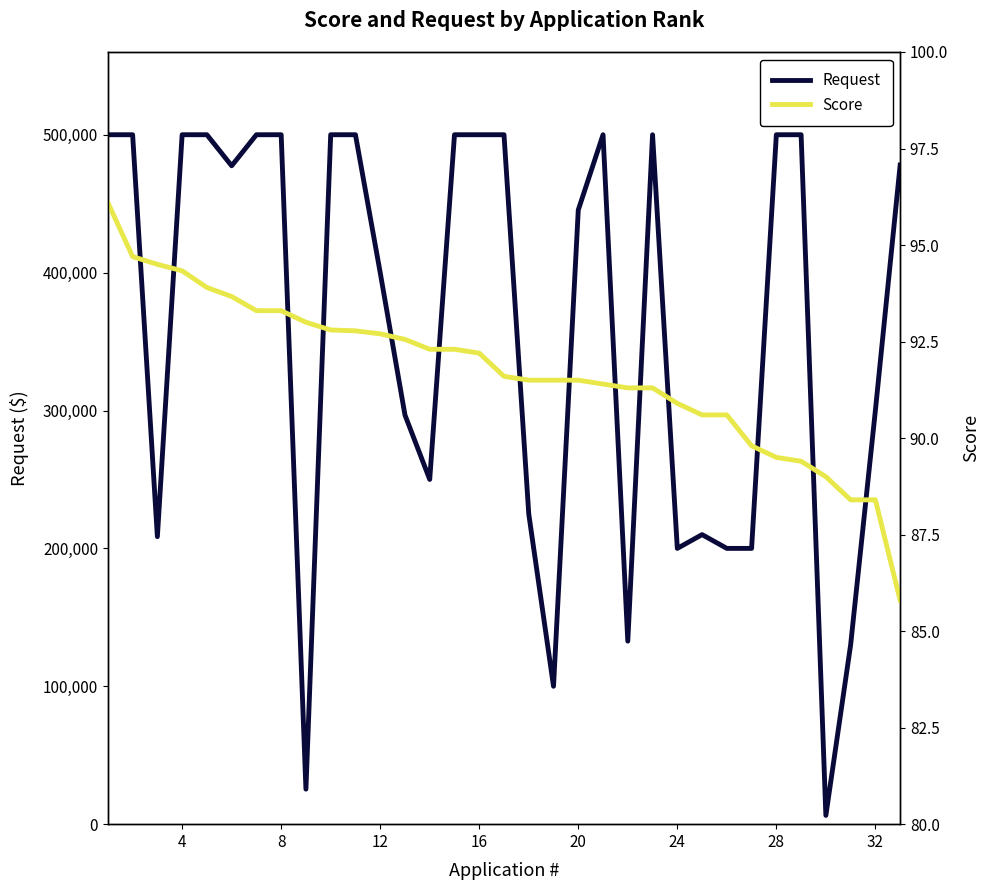

The value of Score at 16 is 91.6. True or false?

True